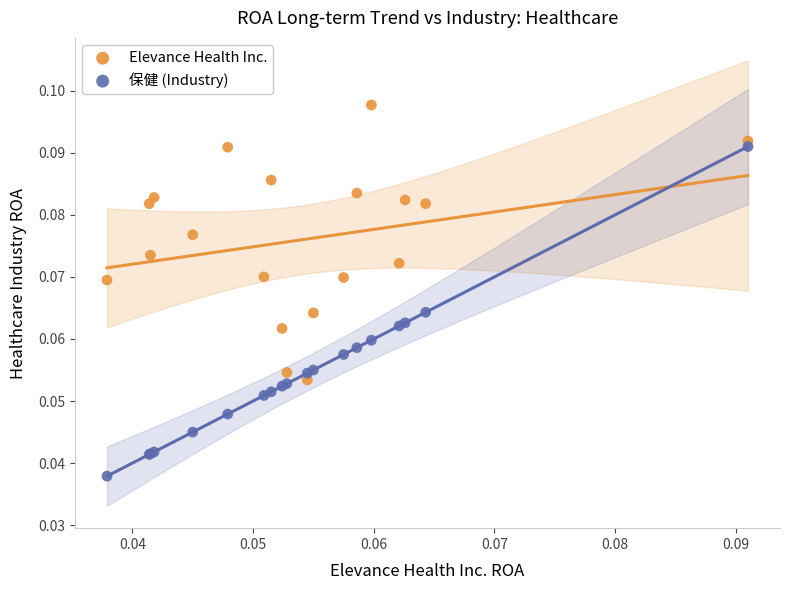

Which series reaches the maximum Y coordinate?

Elevance Health Inc.